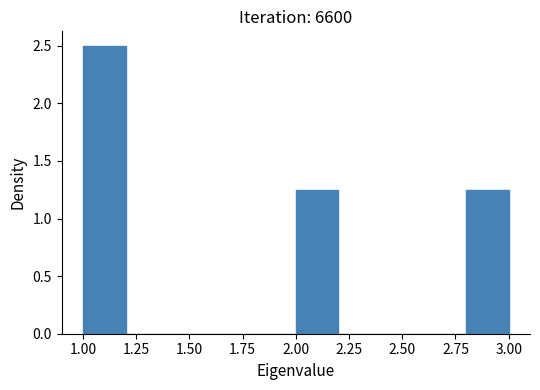

What is the height of the bar covering 2.8 to 3.0 on the x-axis? The values are not printed on the chart, so give them approximately, as read against the axis.

1.25